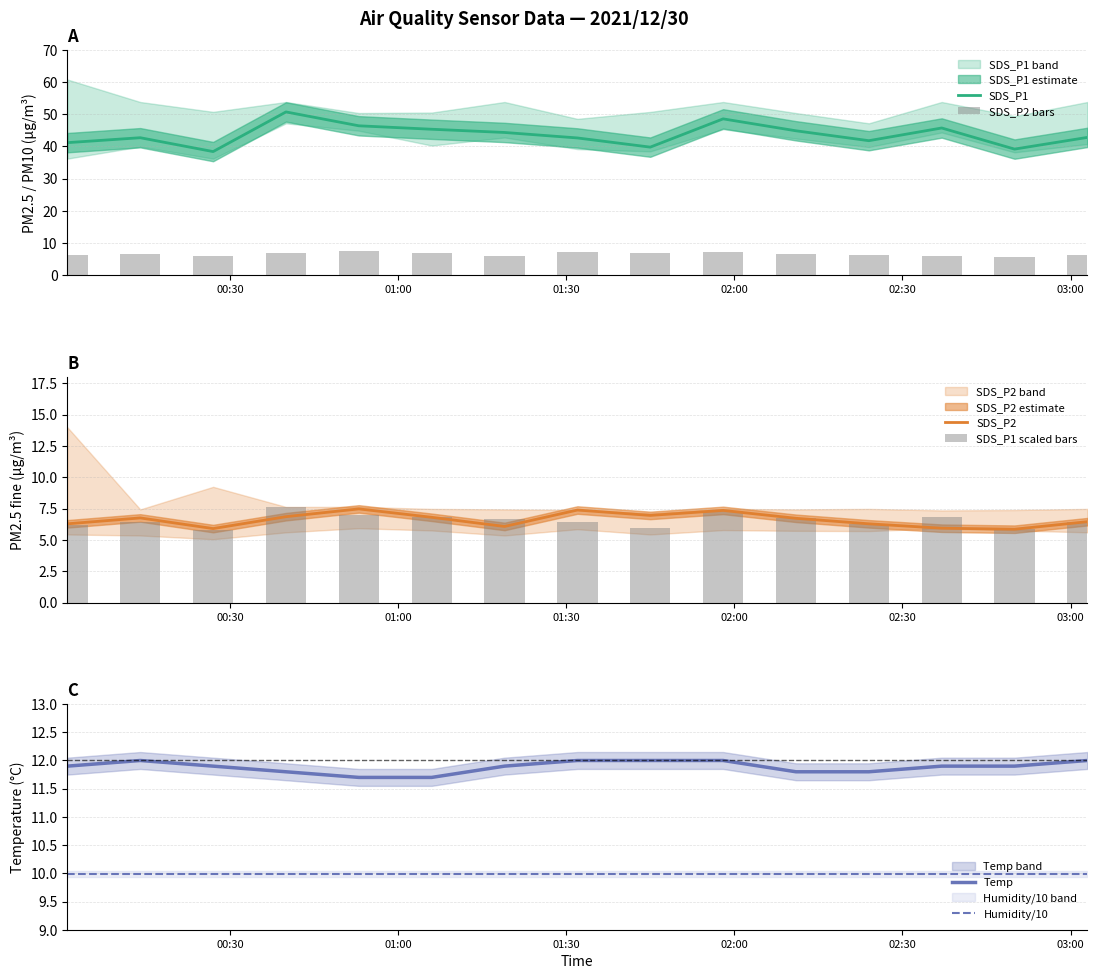

What is the lowest value of the Humidity/10 series?

10.0